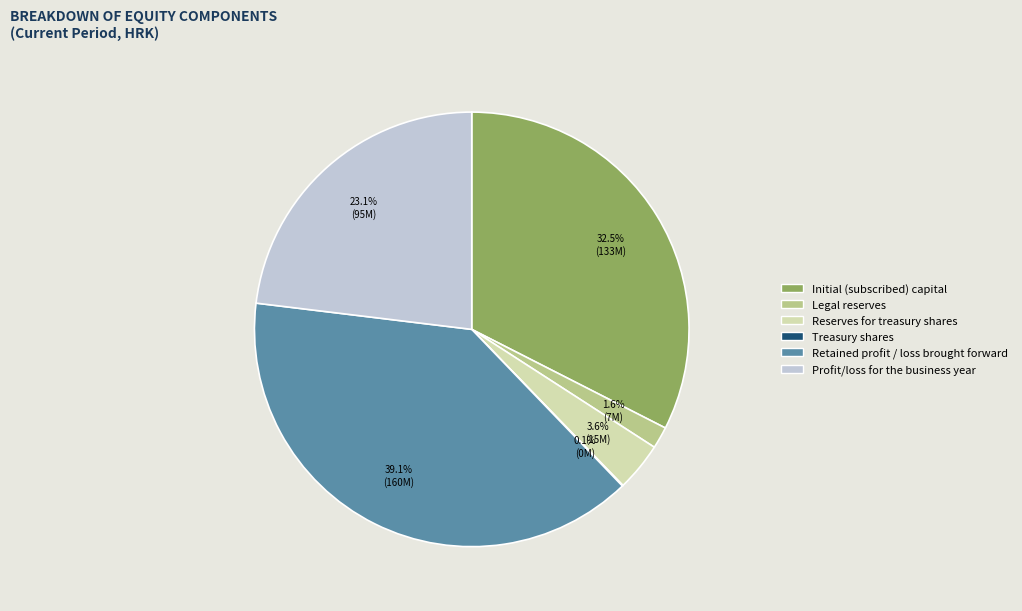

Which category has the biggest portion of the pie?

Retained profit / loss brought forward